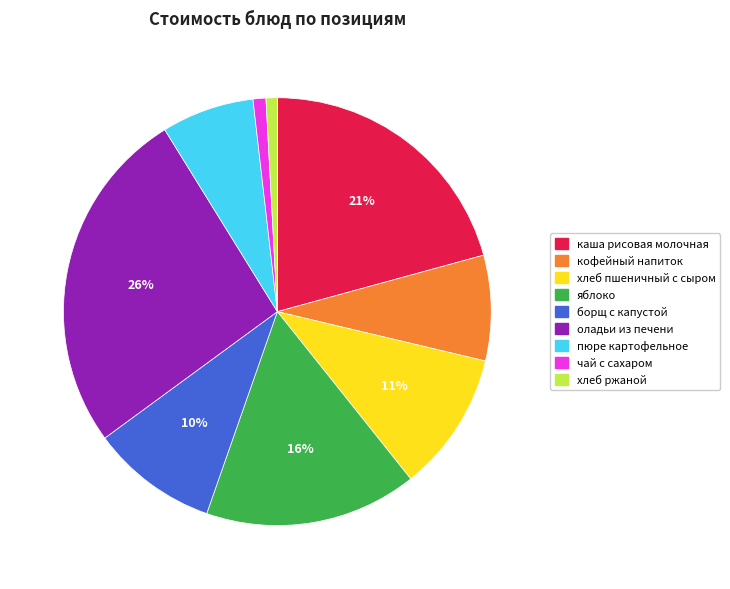

Do каша рисовая молочная and пюре картофельное together represent more than half of the pie?

No